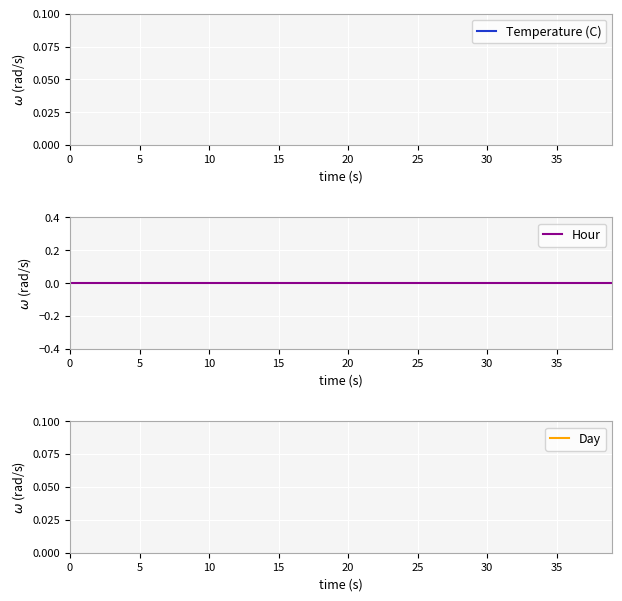

True or false: Day and Temperature (C) cross at least once.

False